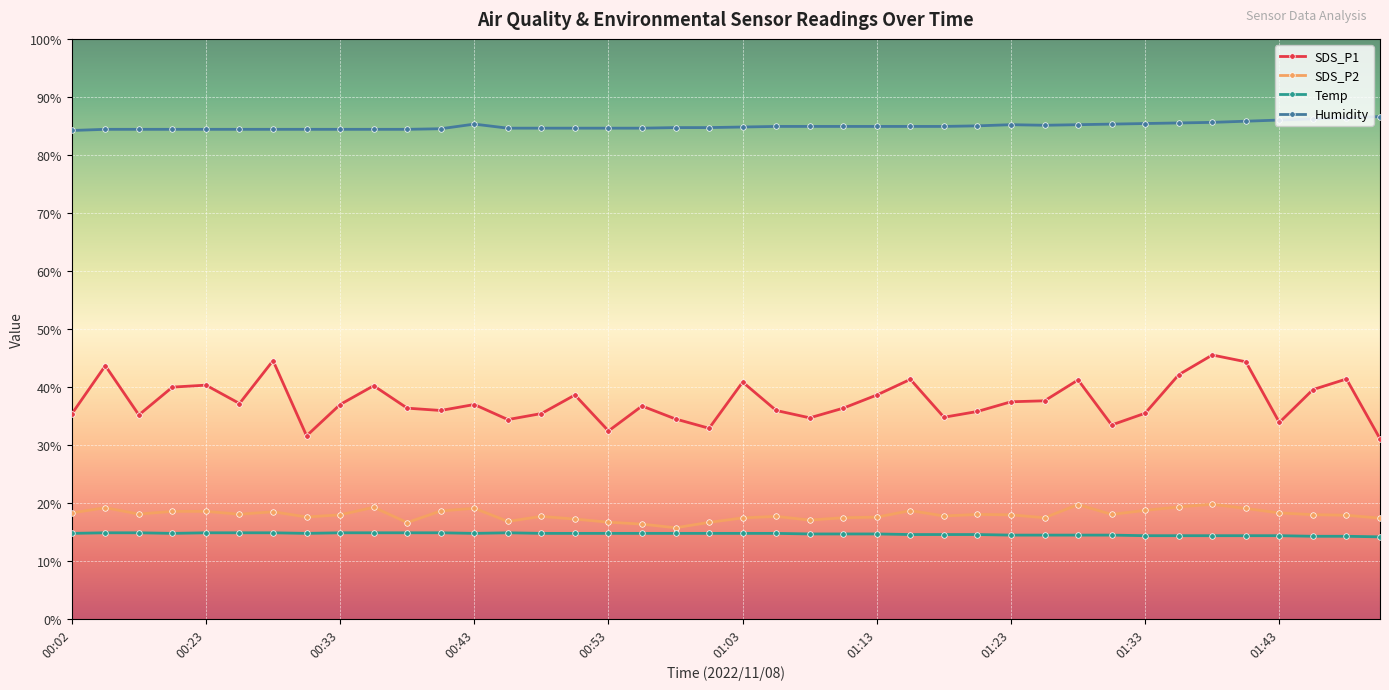

What is the value of the Humidity point at the 2nd from the left?

84.4